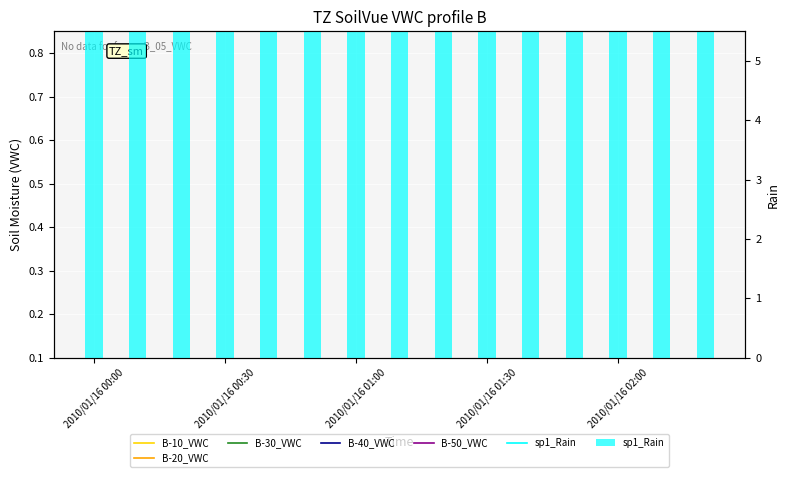

Which label corresponds to the smallest value in the chart?

2010/01/16 00:00